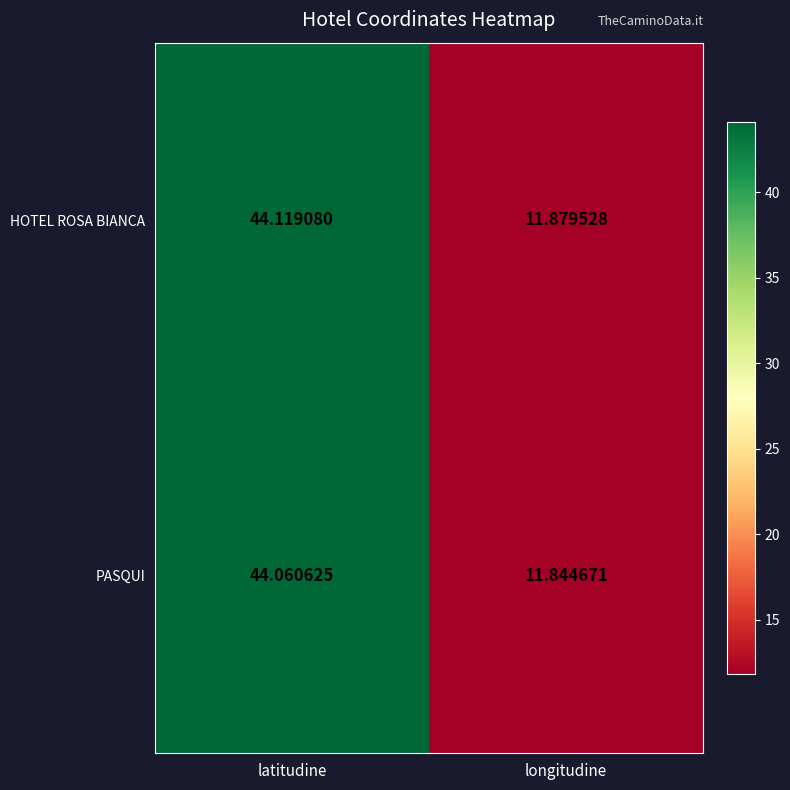

At which label does HOTEL ROSA BIANCA first exceed 44?

latitudine